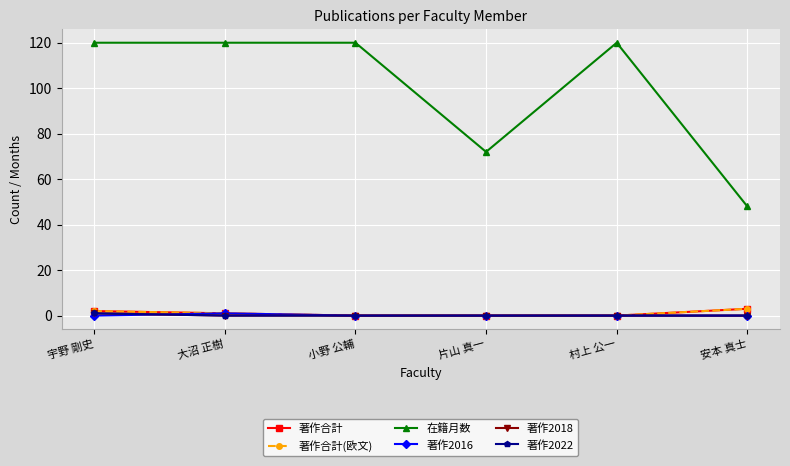

Is this an area chart (filled region under the line)?

No